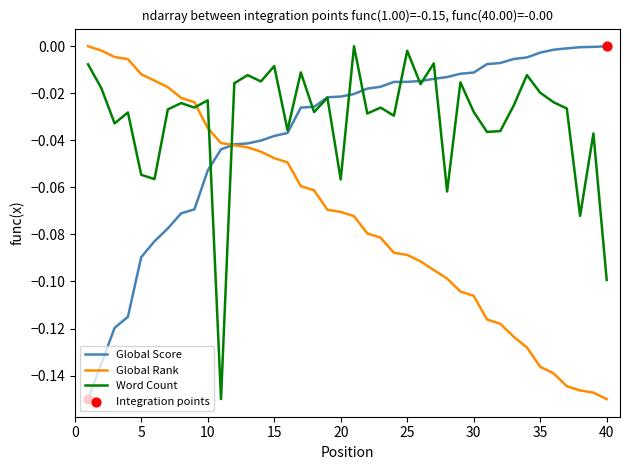

Does the chart have visible grid lines?

No